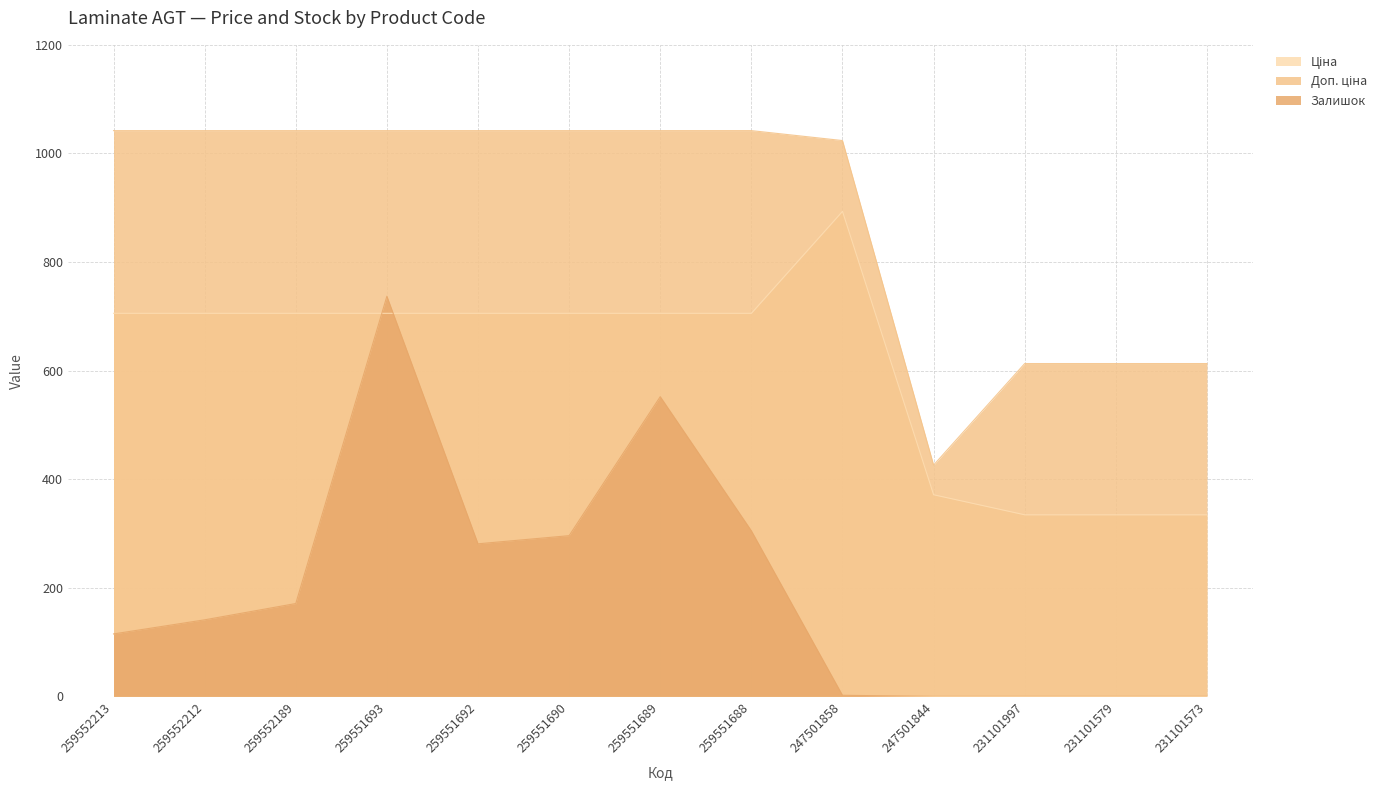

True or false: Доп. ціна and Ціна cross at least once.

False